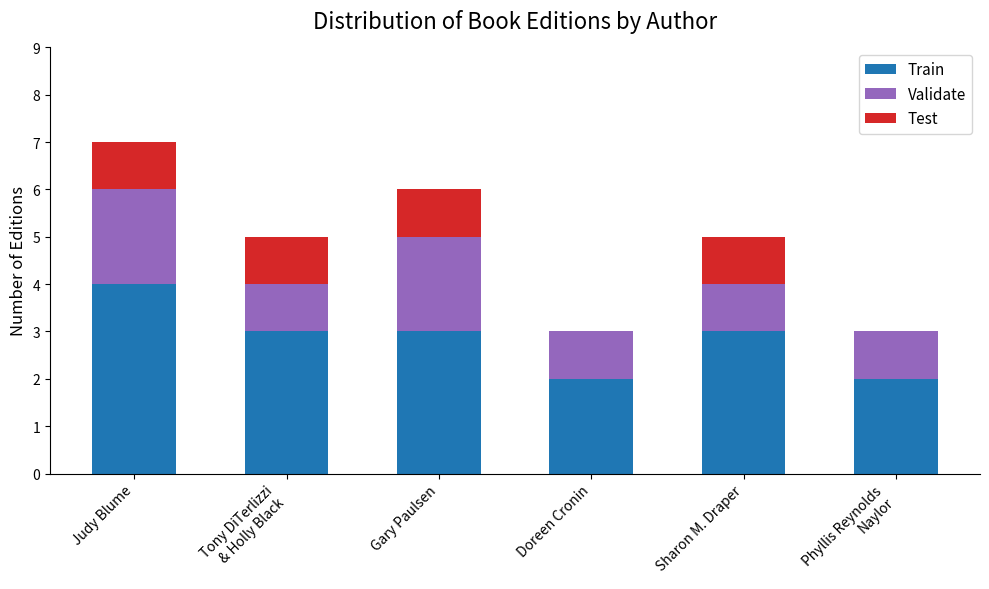

What is the total value across all series at Doreen Cronin?

3